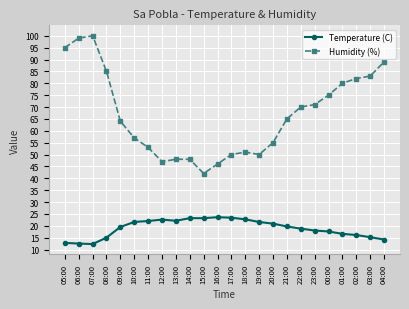

What is the value of the Temperature (C) point at the 7th from the left?

22.0